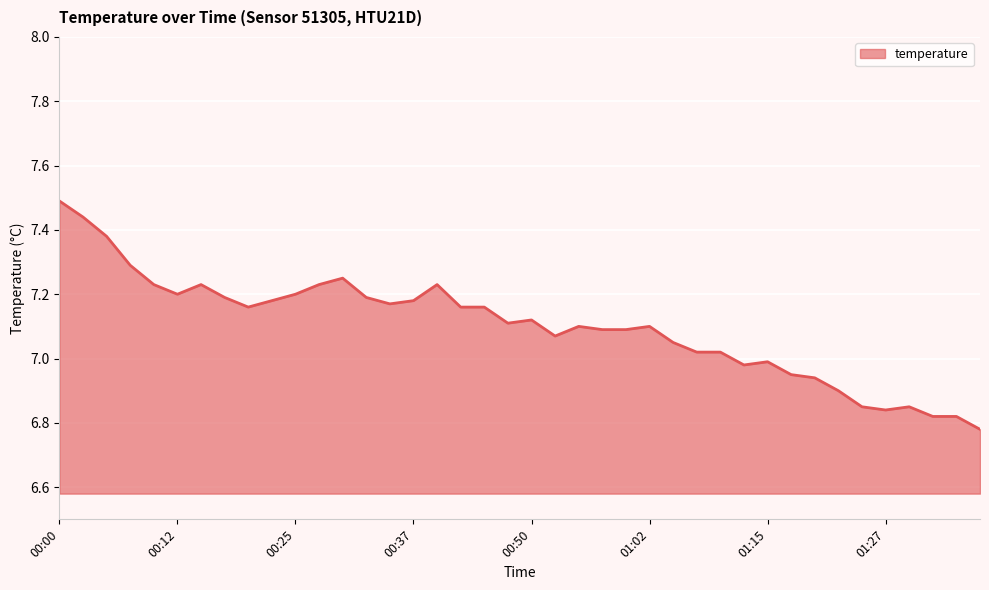

What is the maximum value shown in the chart?

7.5